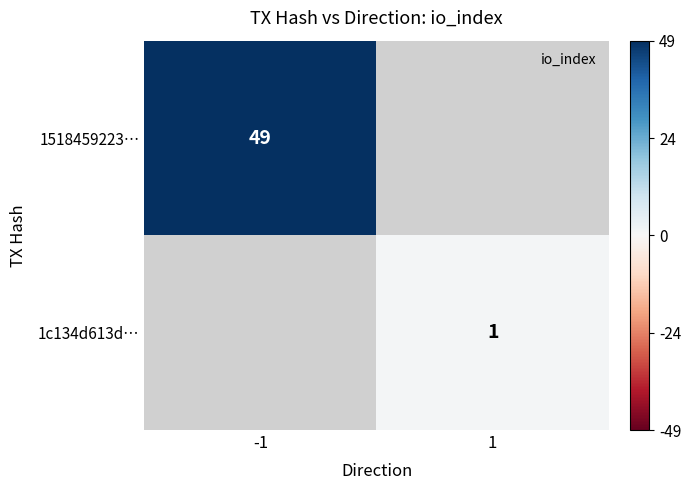

Is the value of 1518459223… at -1 greater than the value of 1c134d613d… at 1?

Yes